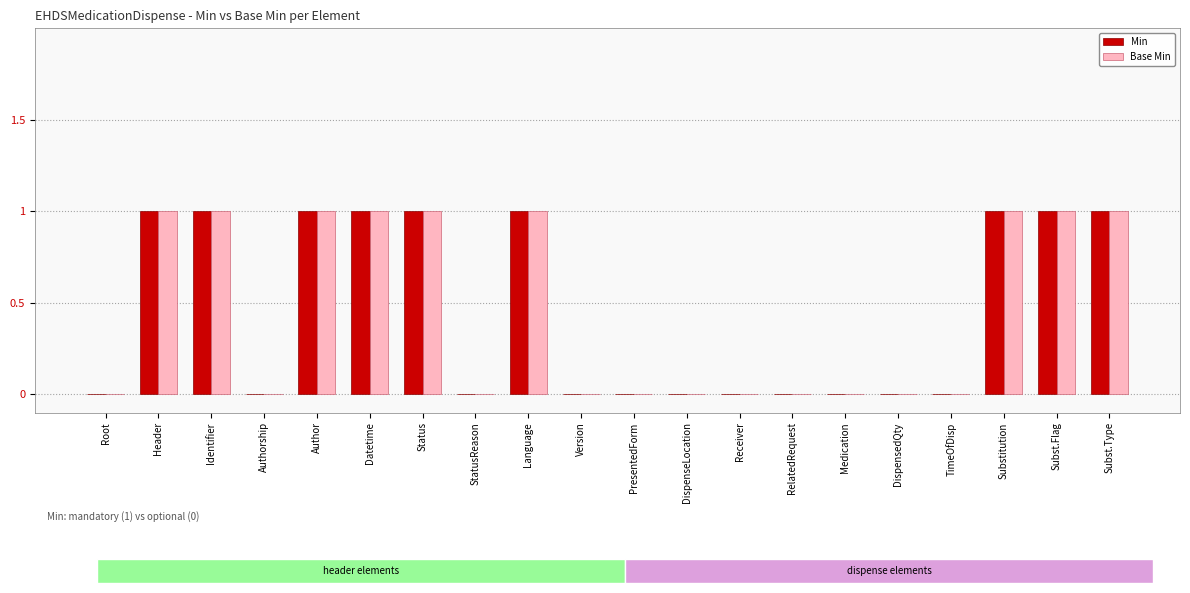

At how many categories does at least one series exceed 0?

9